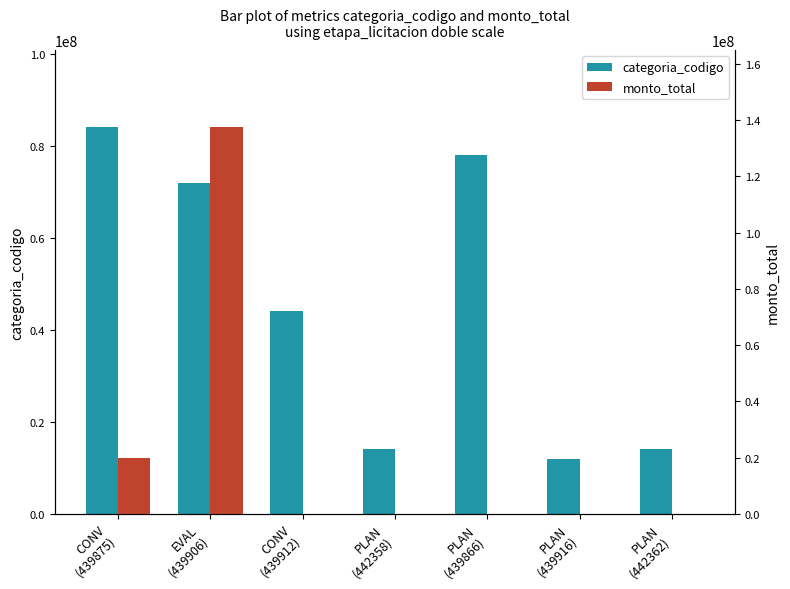

Are the bars grouped side by side (vs. stacked)?

Yes